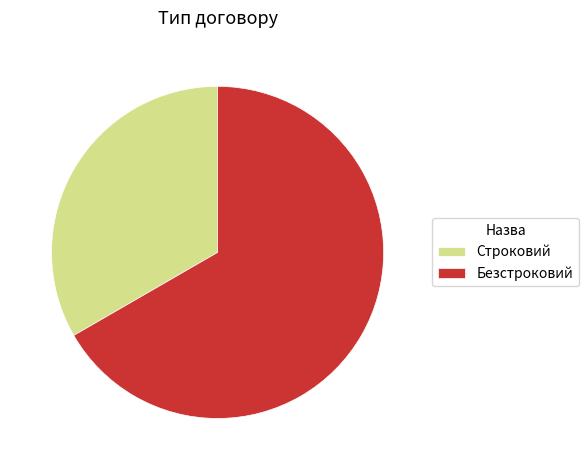

Rank the categories by value from lowest to highest.

Строковий, Безстроковий